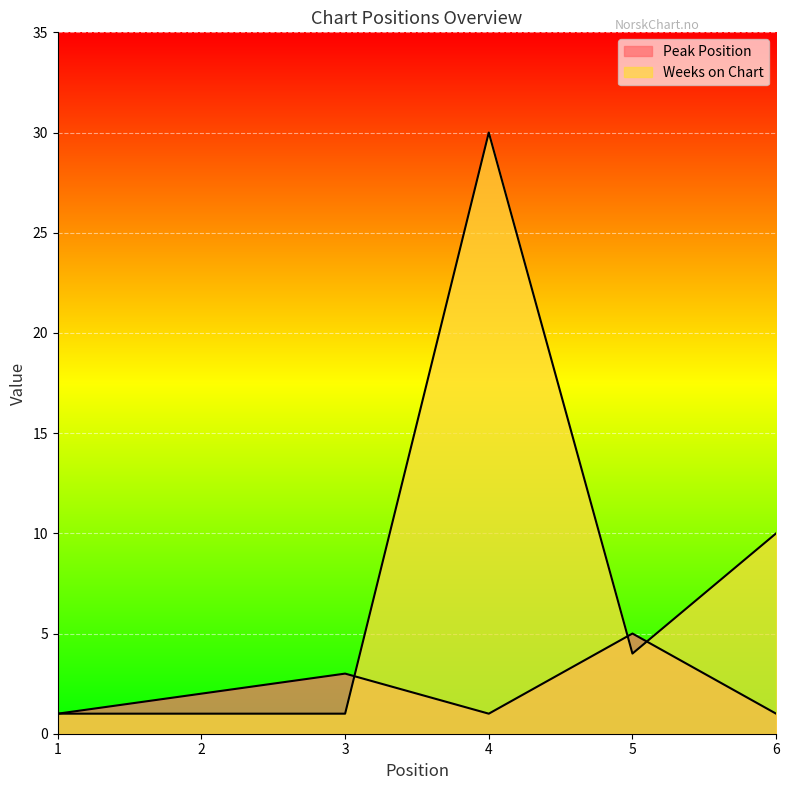

Where do Weeks on Chart and Peak Position first cross each other?

3 and 4